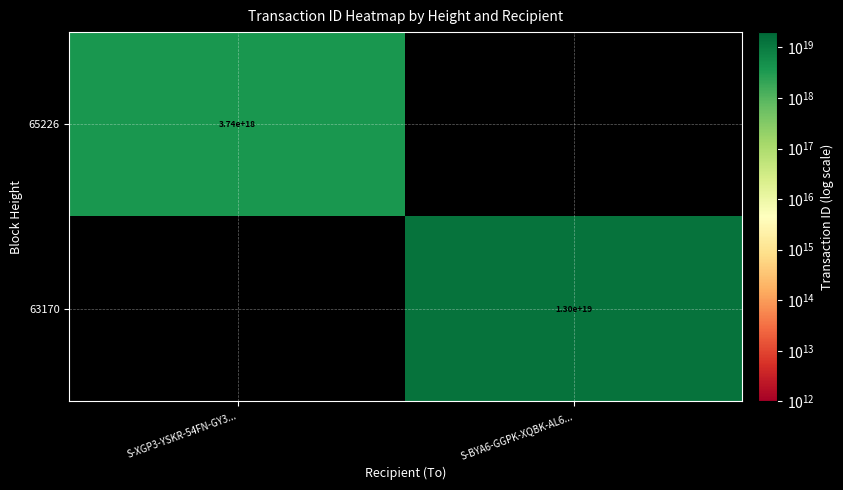

Is it true that 63170 equals 13000000000000000000 at S-BYA6-GGPK-XQBK-AL6...?

True